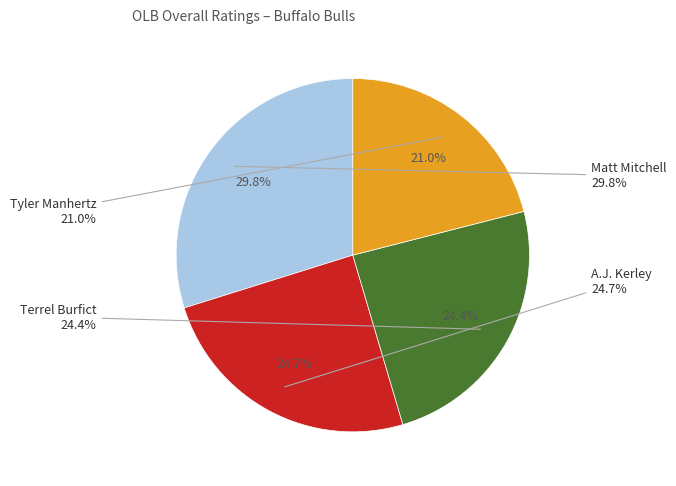

To the nearest percent, what is the difference between the Matt Mitchell and Tyler Manhertz slice percentages?

9%